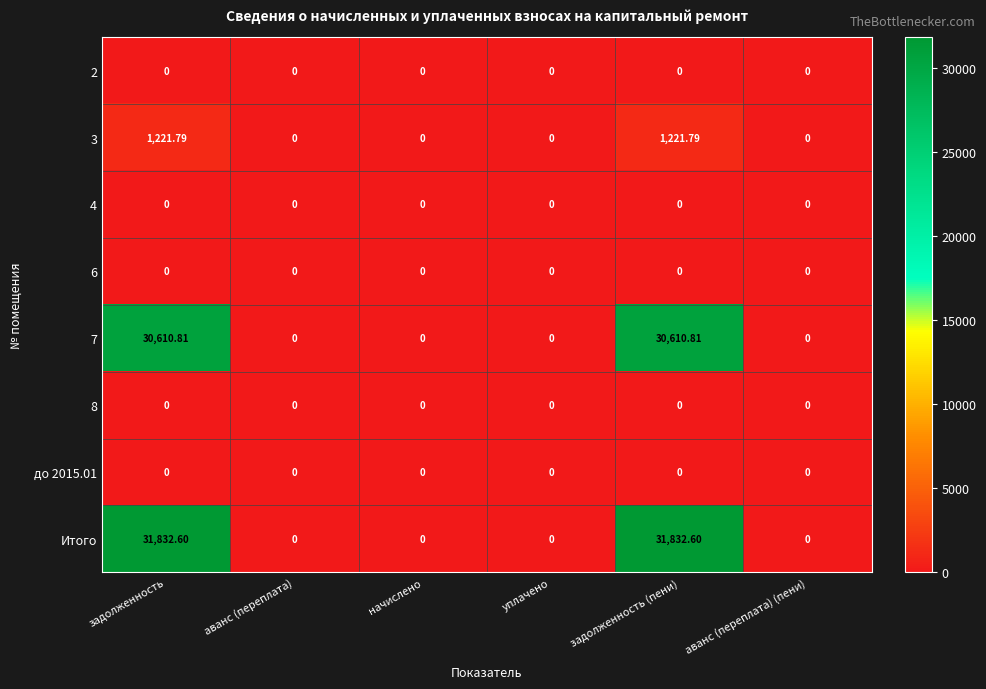

Which series has the largest total across all categories?

Итого